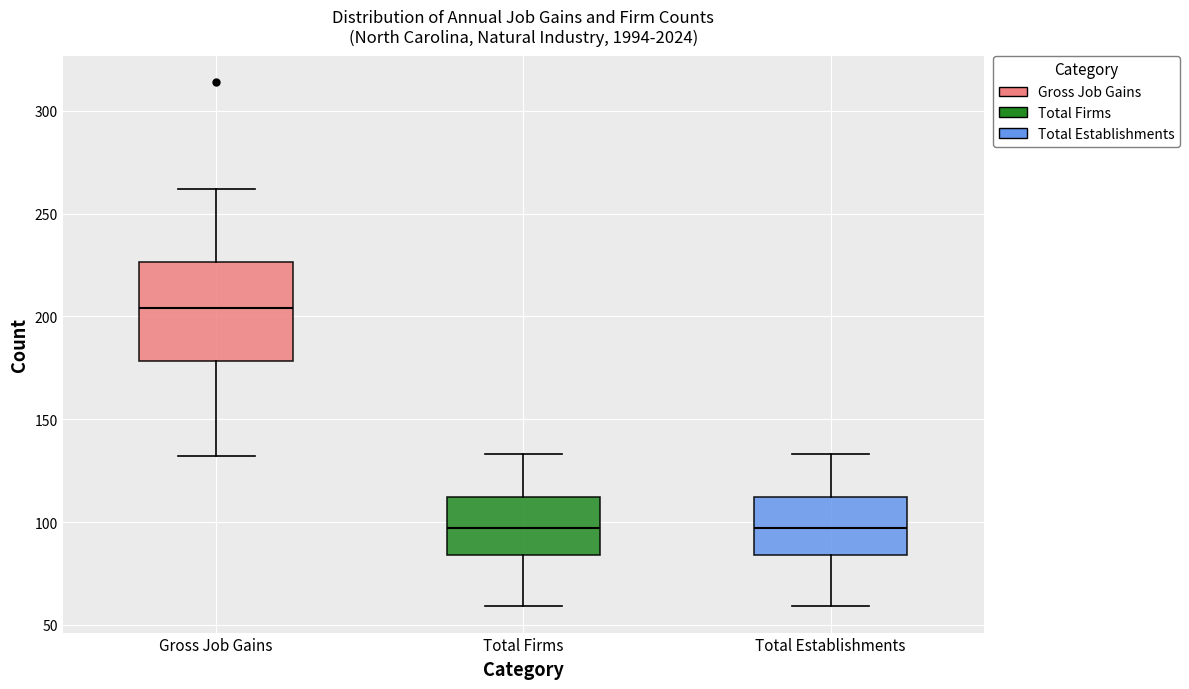

Reading left to right, read every box against the y-axis: the position of its median line, the range the box covers, and the ends of its whiskers. The values are not printed on the chart, so give them approximately, as read against the axis.

Gross Job Gains: median 205, box 180 to 225, whiskers 130 to 260
Total Firms: median 95, box 85 to 110, whiskers 60 to 135
Total Establishments: median 95, box 85 to 110, whiskers 60 to 135